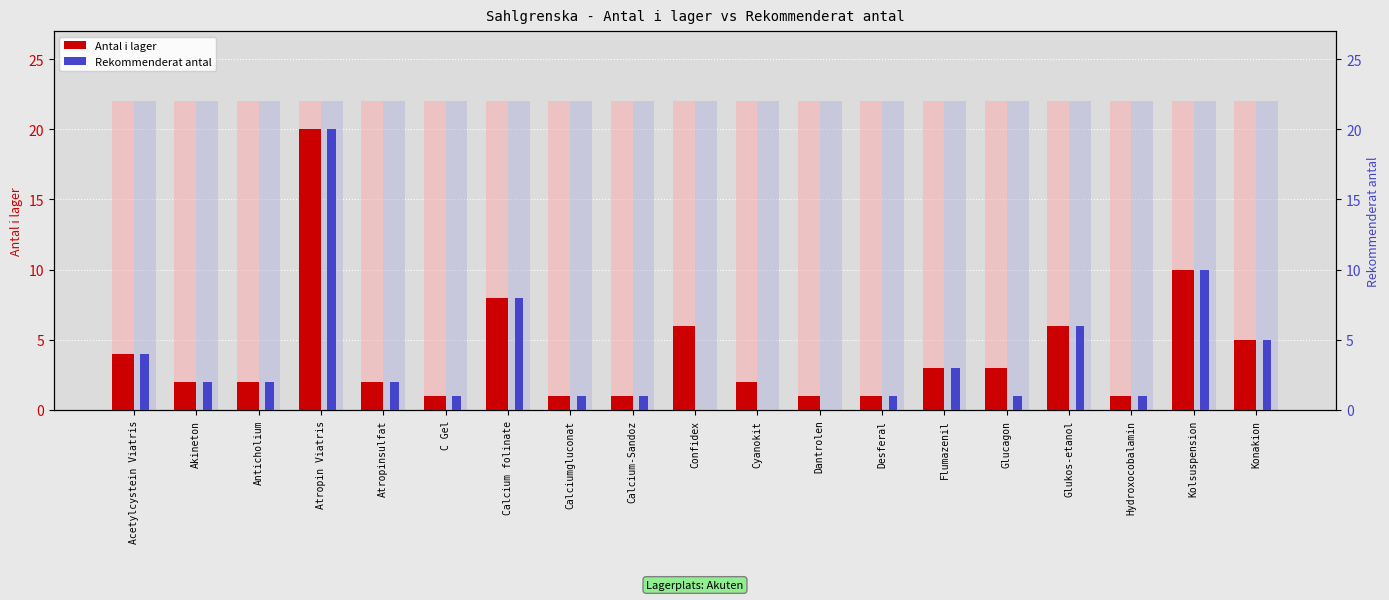

Reading right to left, transcribe all the data shown in this chart.

Antal i lager: 5	10	1	6	3	3	1	1	2	6	1	1	8	1	2	20	2	2	4
Rekommenderat antal: 5	10	1	6	1	3	1	0	0	0	1	1	8	1	2	20	2	2	4